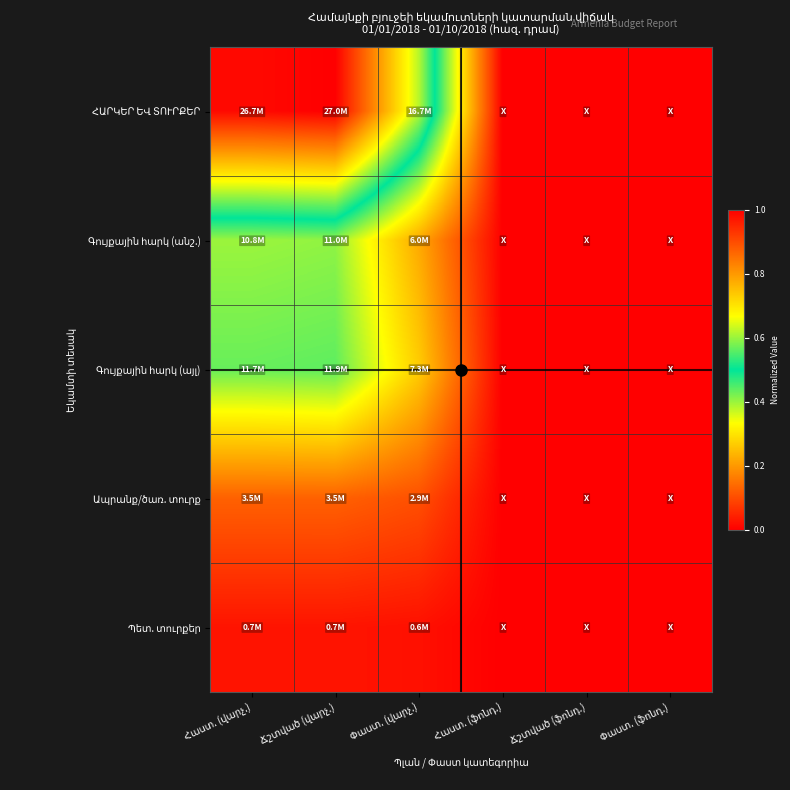

At which category does the chart reach its minimum across all series?

Հաստ. (ֆոնդ.)